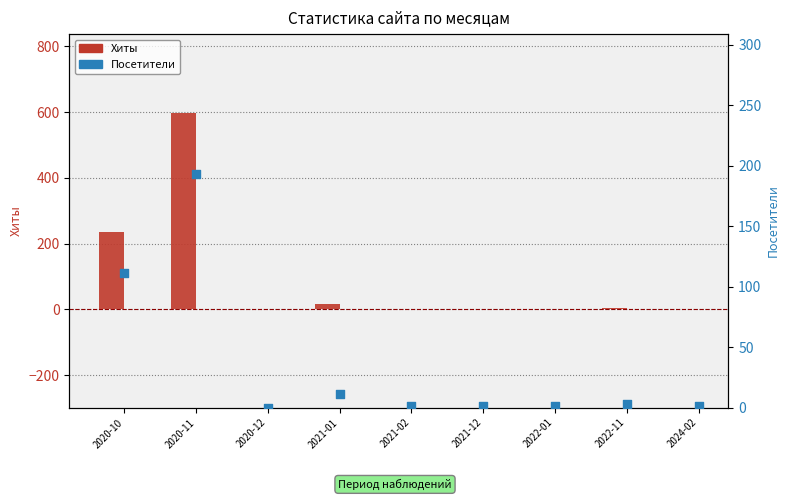

What are all the series names shown in the legend?

Хиты, Посетители